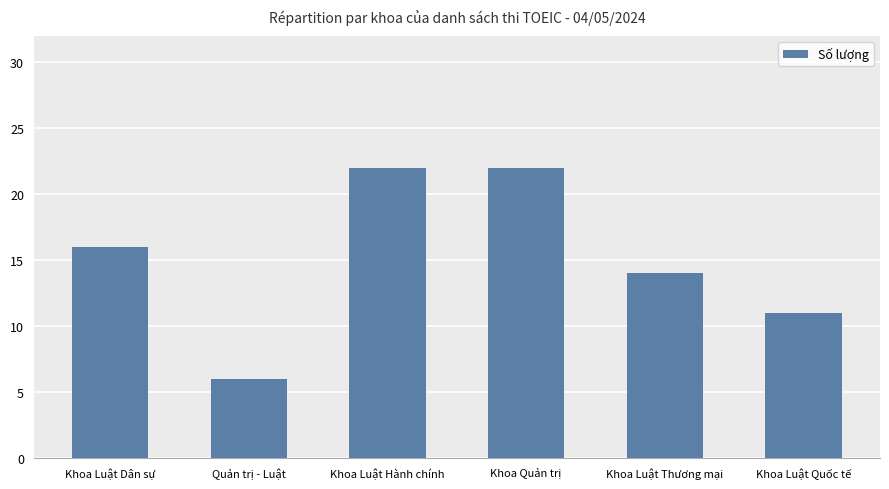

What is the ratio of the value at Quản trị - Luật to the value at Khoa Luật Quốc tế?

0.5